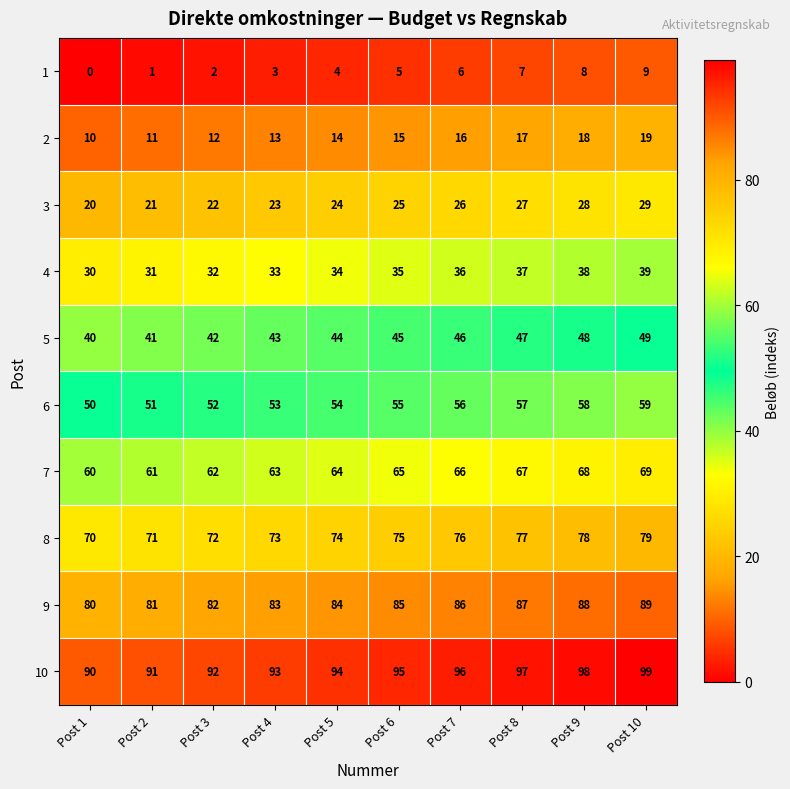

At how many categories does at least one series exceed 58?

10